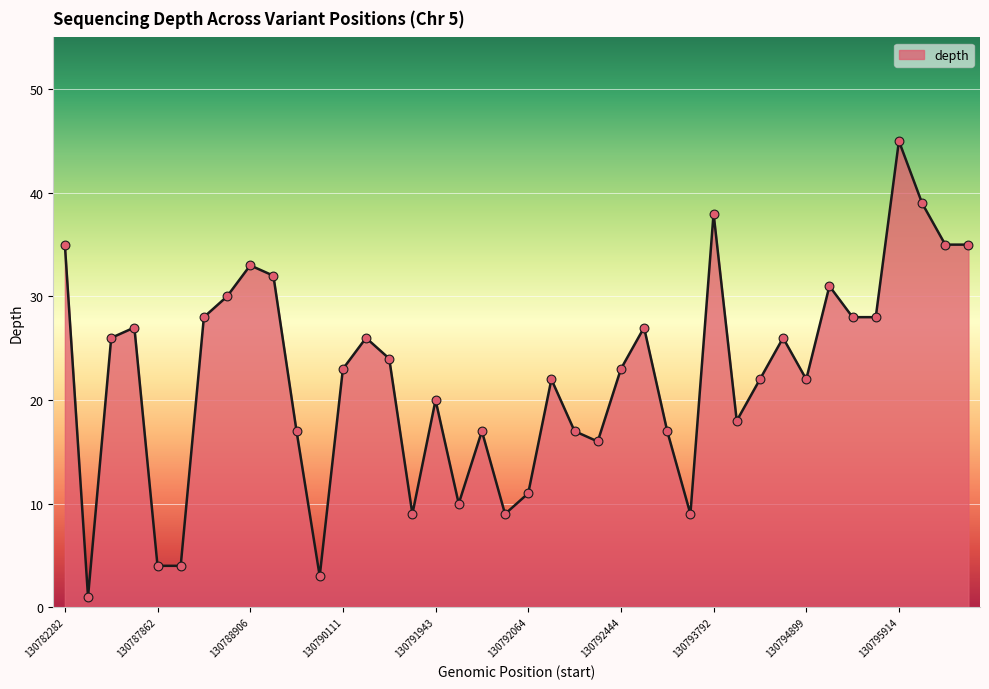

What is the difference between the maximum and minimum values?

44